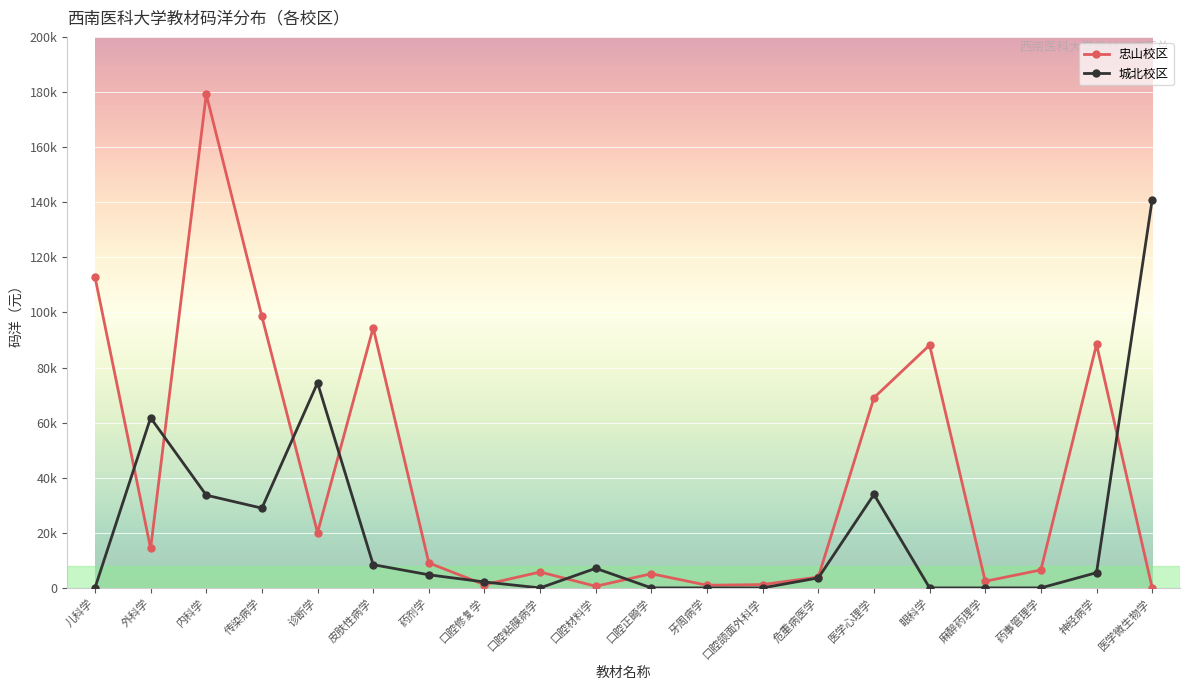

Does the chart have visible grid lines?

Yes